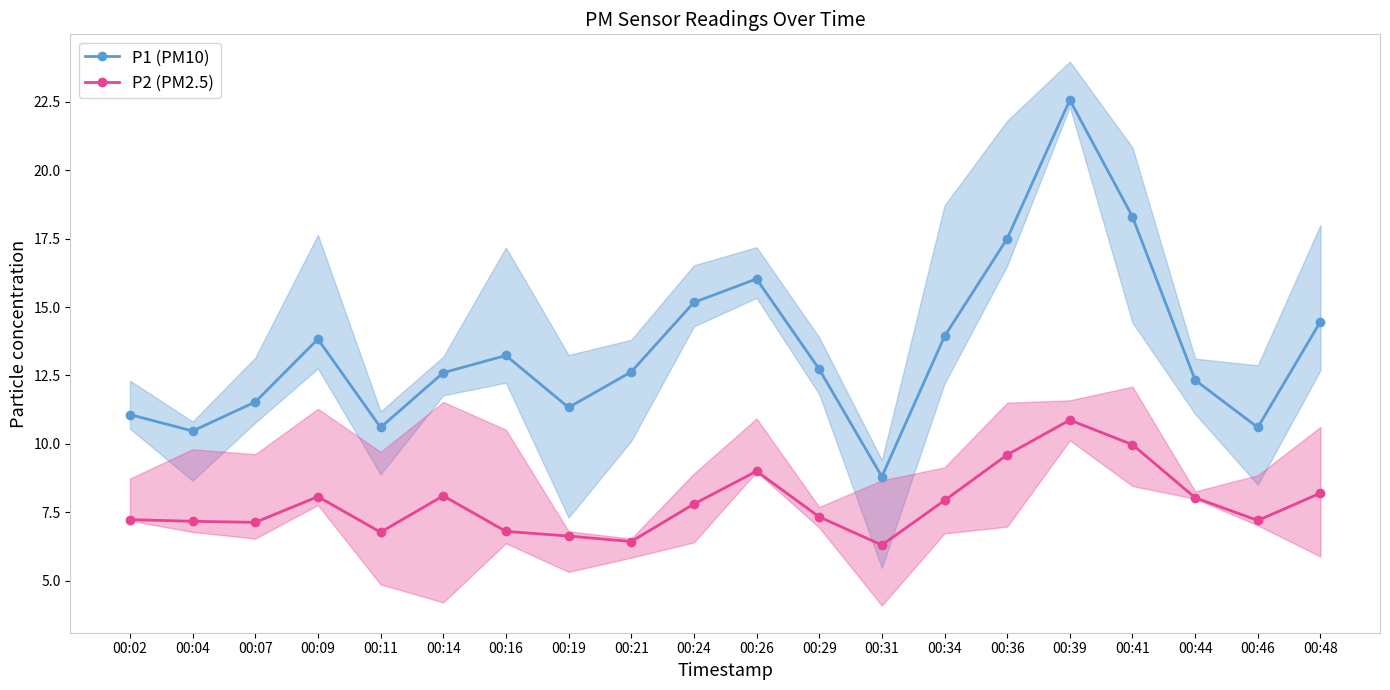

Reading left to right, extract all data points from this chart.

P1 (PM10): 11.1	10.5	11.5	13.8	10.6	12.6	13.2	11.3	12.6	15.2	16.0	12.7	8.8	13.9	17.5	22.6	18.3	12.3	10.6	14.5
P2 (PM2.5): 7.2	7.2	7.1	8.1	6.8	8.1	6.8	6.6	6.4	7.8	9.0	7.3	6.3	7.9	9.6	10.9	10.0	8.0	7.2	8.2